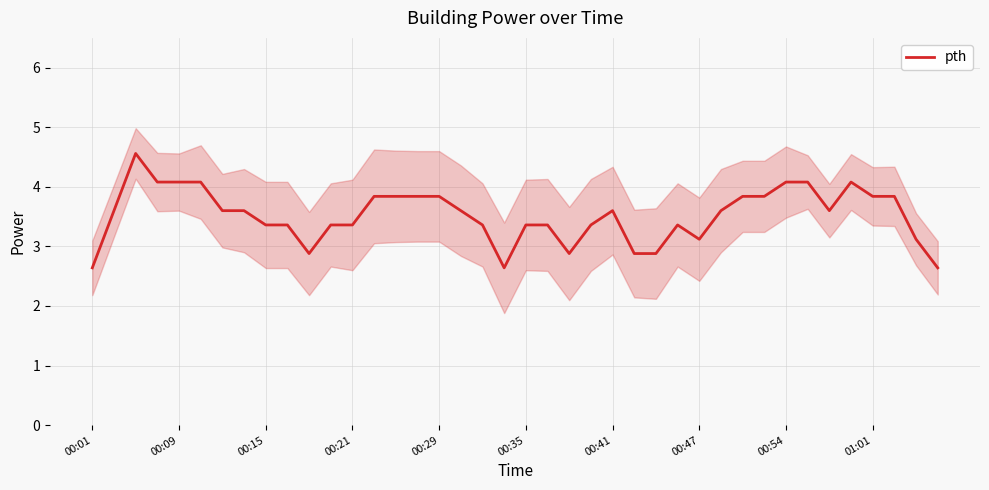

Approximately how many times larger is the value at 11 compared to 21?

1.0